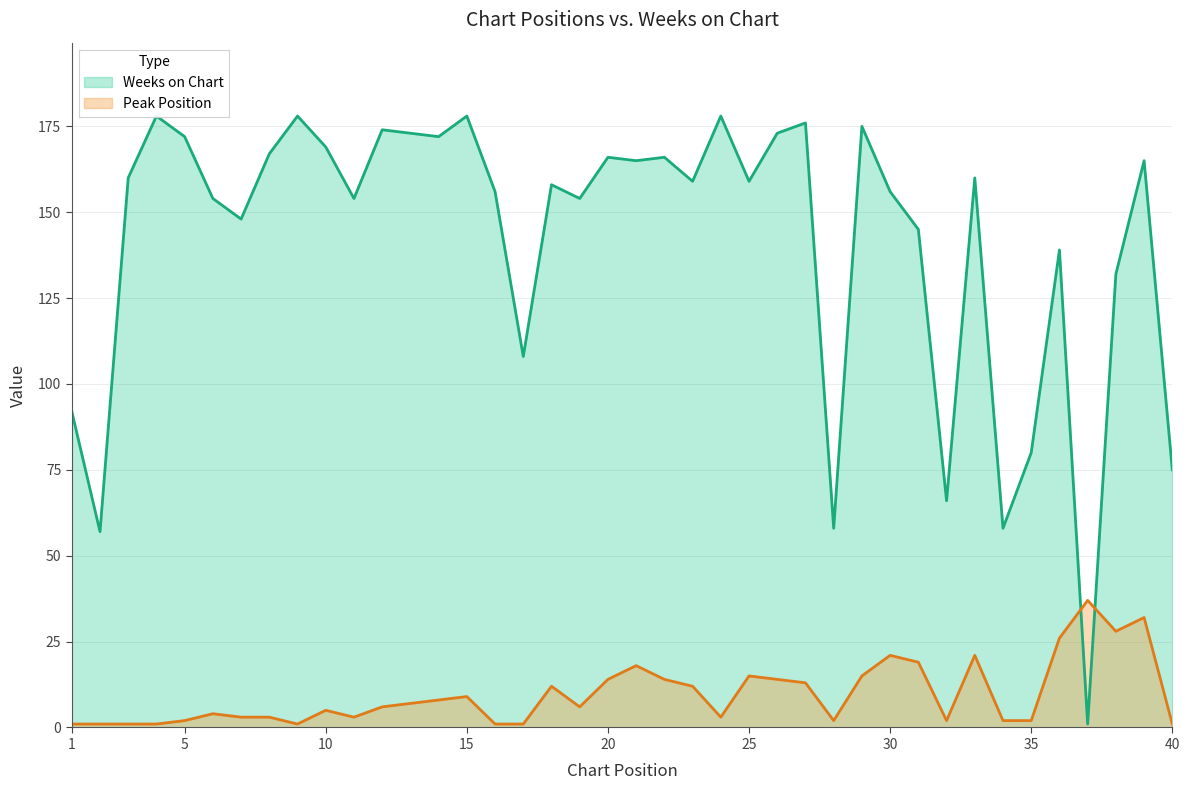

Which series changed the most between 15 and 40?

Weeks on Chart